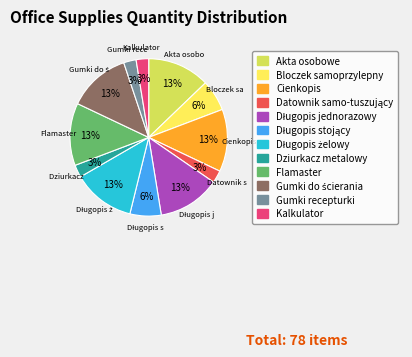

The Flamaster slice represents 3% of the pie. True or false?

False